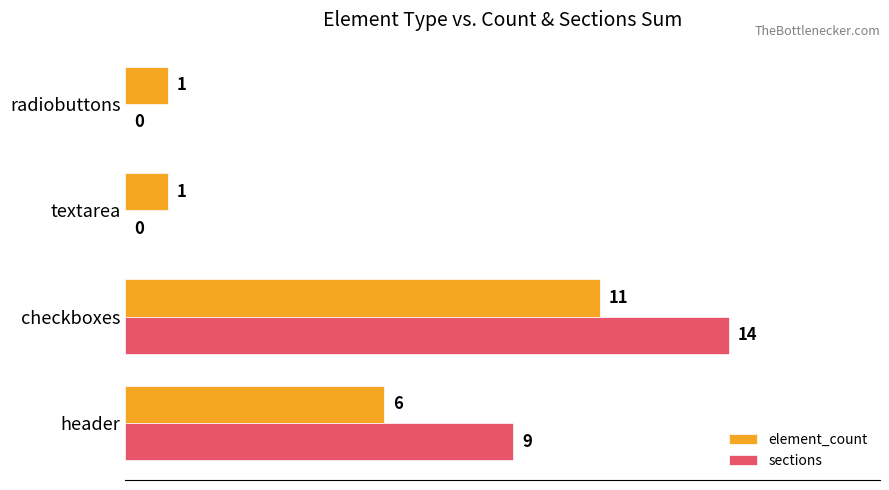

At which category is the sum across all series the highest?

checkboxes